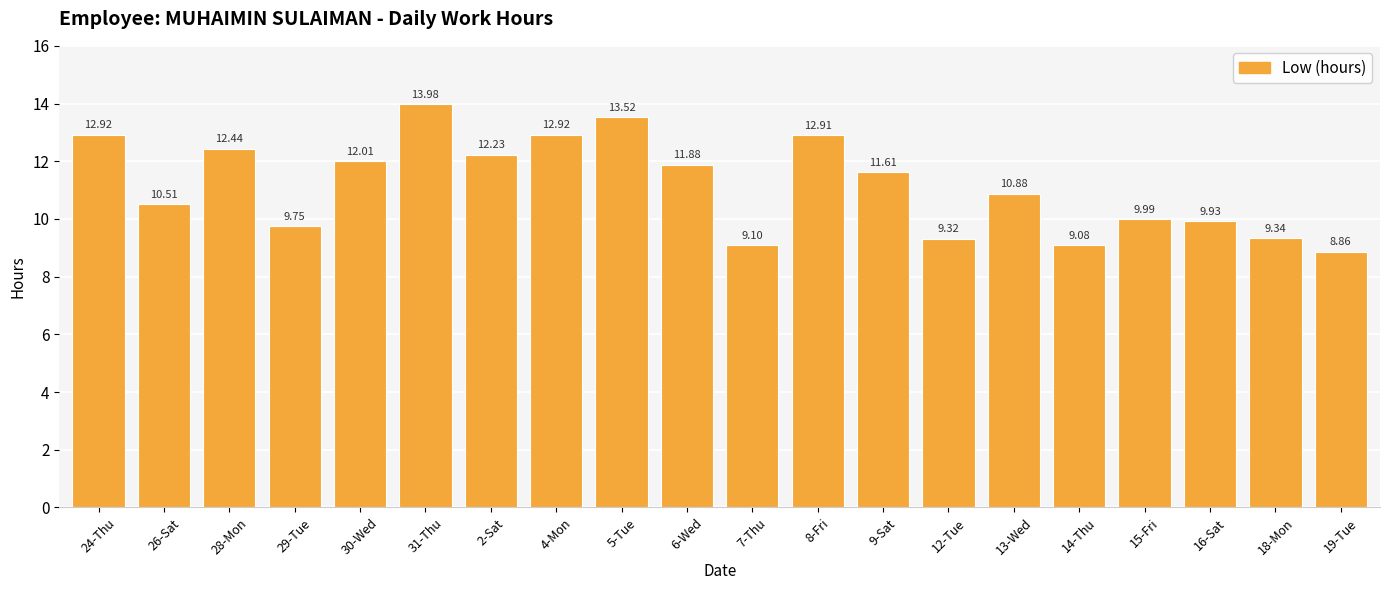

At which label does the data first exceed 11?

24-Thu